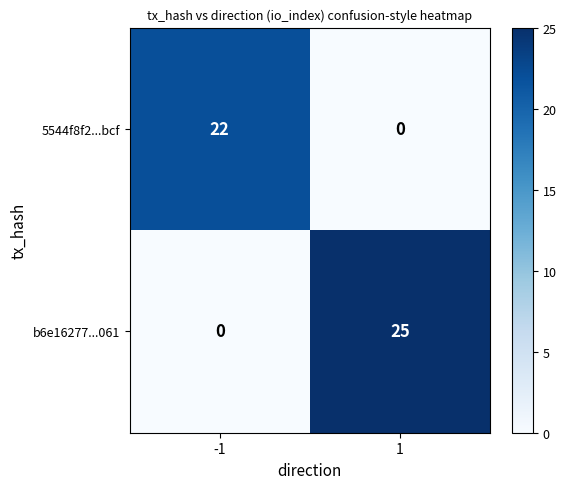

Reading left to right, transcribe all the data shown in this chart.

5544f8f2...bcf: 22	0
b6e16277...061: 0	25